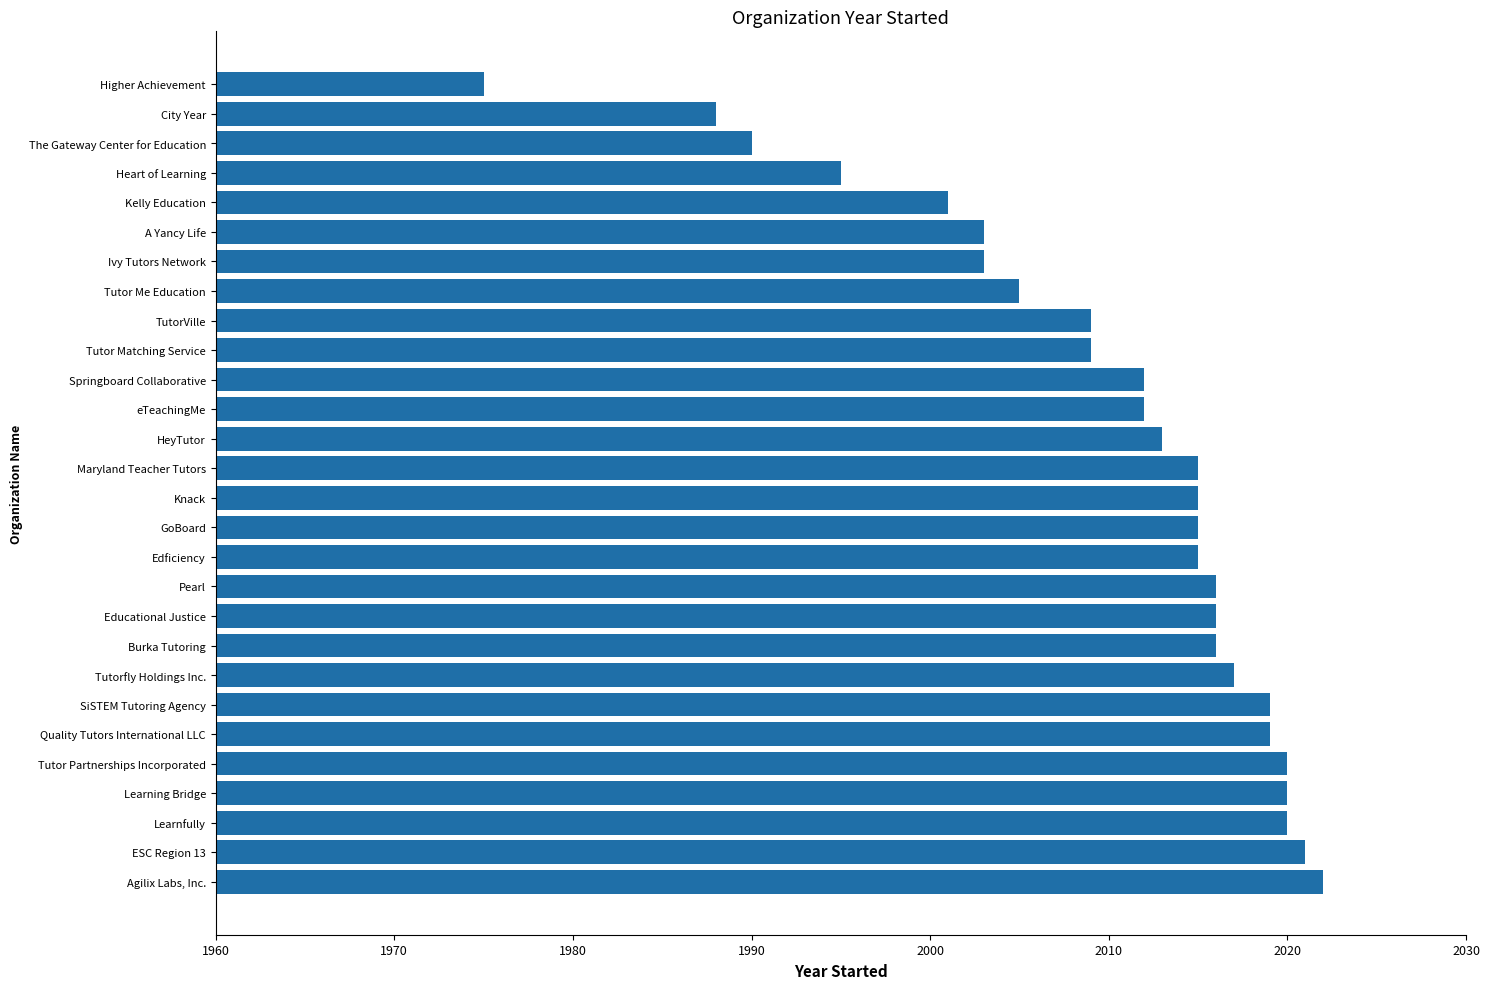

What value does the data have at Learning Bridge, to the nearest 10?

2020